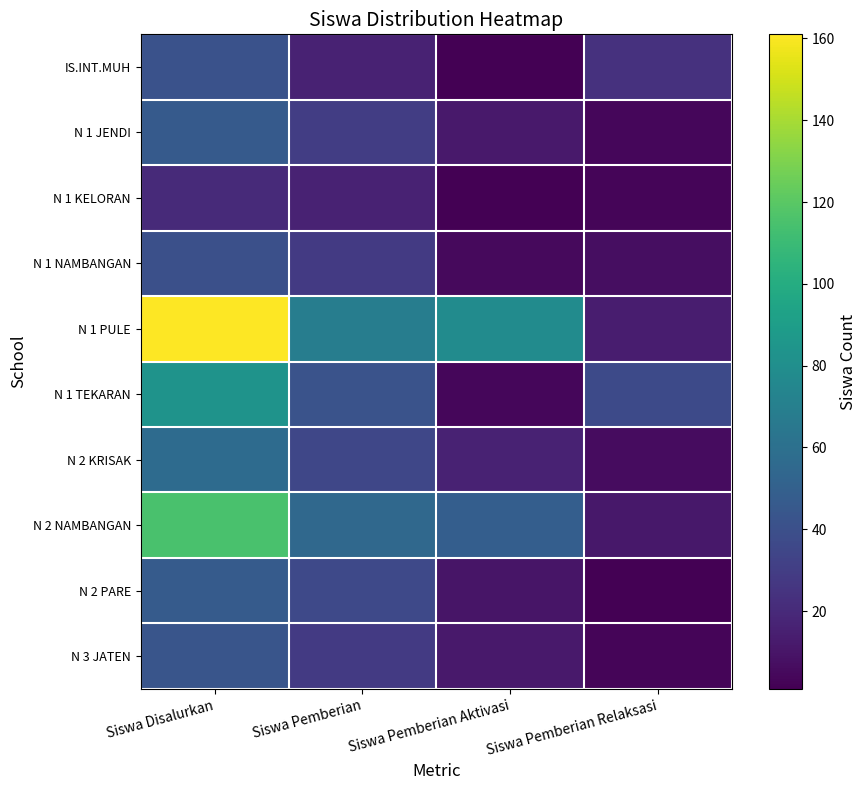

List the series in order of their peak value, lowest first.

N 1 KELORAN, N 1 NAMBANGAN, IS.INT.MUH, N 3 JATEN, N 1 JENDI, N 2 PARE, N 2 KRISAK, N 1 TEKARAN, N 2 NAMBANGAN, N 1 PULE